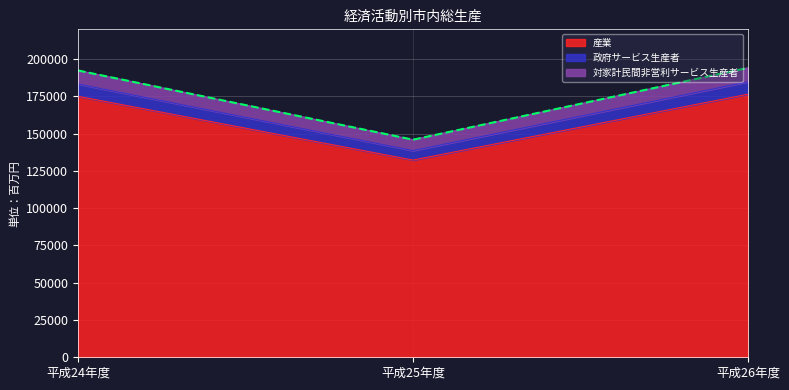

Approximately how many times larger is the value at 平成25年度 compared to 平成26年度?

0.8